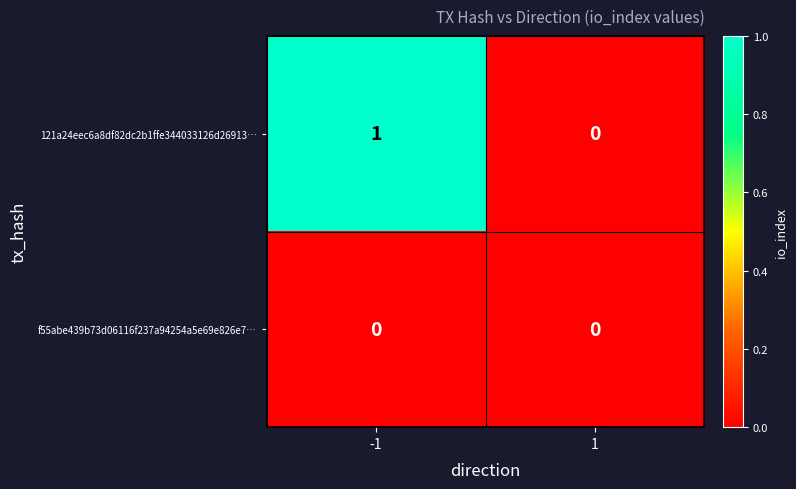

Is it true that 121a24eec6a8df82dc2b1ffe344033126d26913… equals 2 at -1?

False